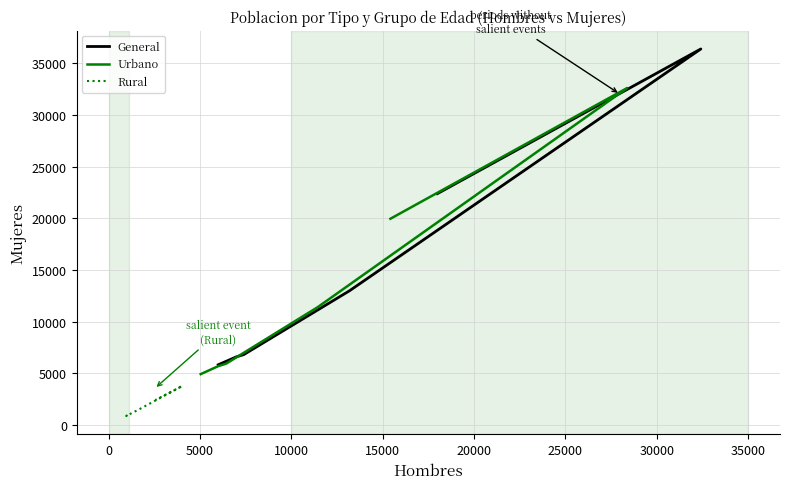

At which category does Urbano reach its first local peak?

15000